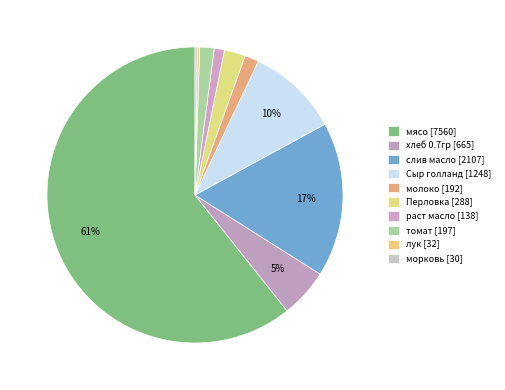

Combined, do морковь and Сыр голланд account for over 50%?

No